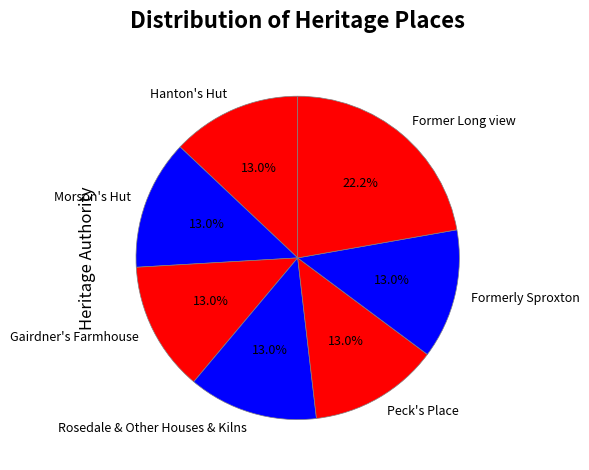

To the nearest percent, what is the difference between the largest and smallest slice percentages?

9%